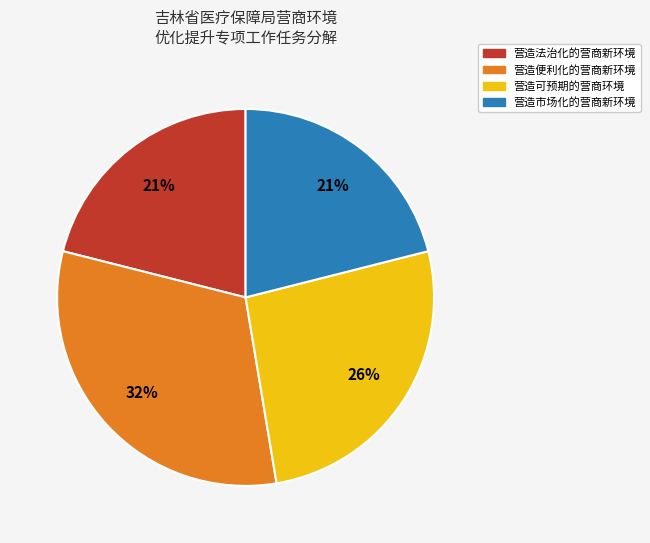

True or false: 营造市场化的营商新环境 accounts for 21% of the total.

True